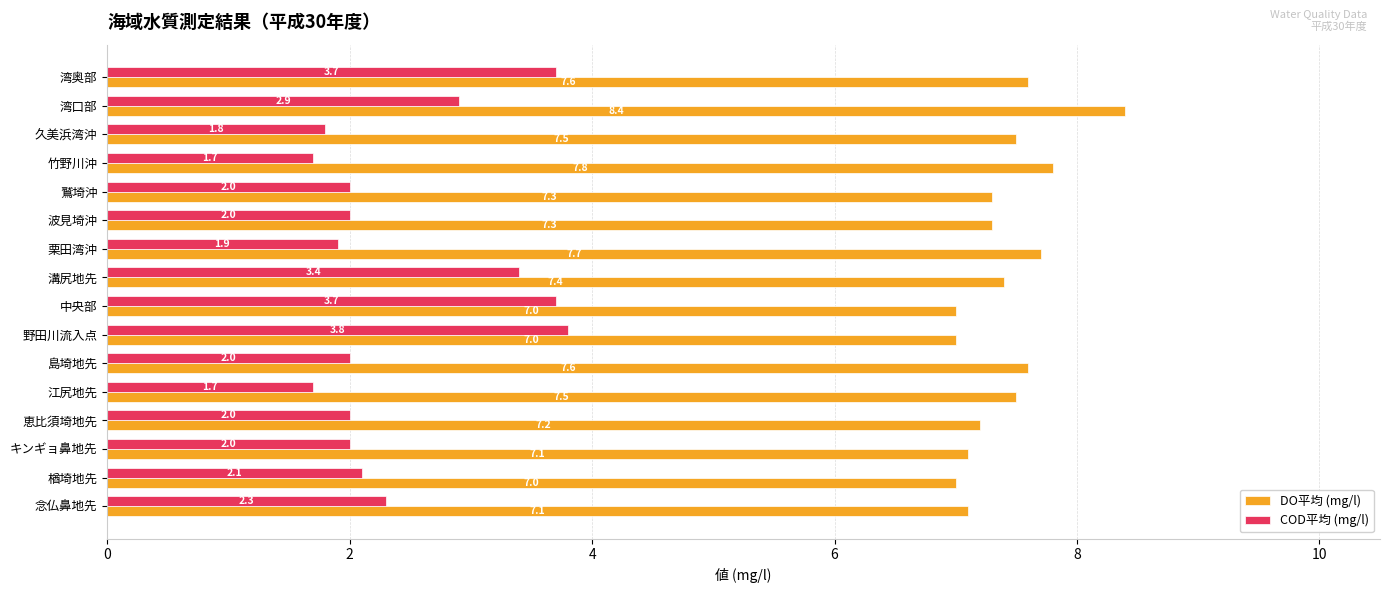

What is the lowest value of the DO平均 (mg/l) series?

7.0